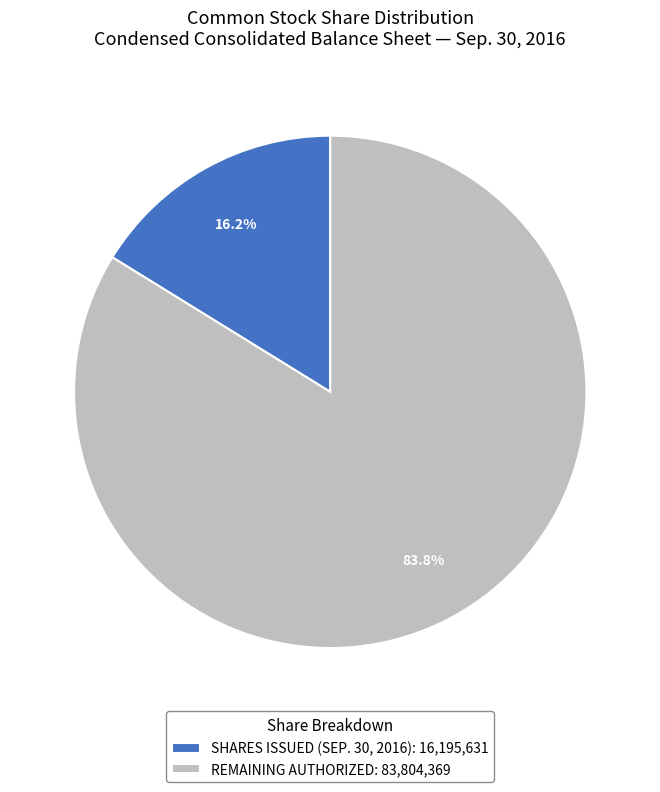

What is the largest slice in the pie chart?

REMAINING AUTHORIZED: 83,804,369